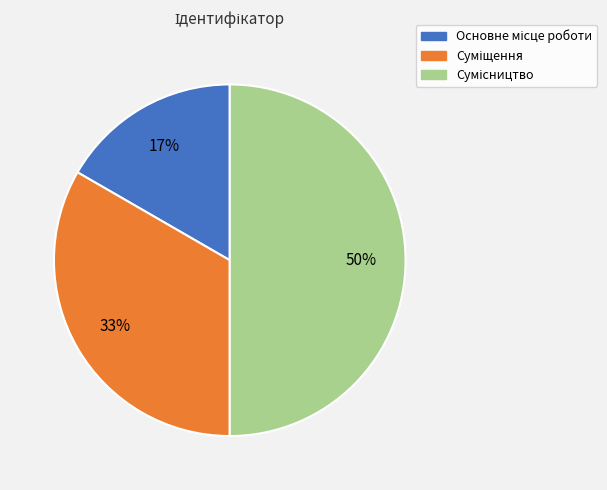

To the nearest percent, what is the difference between the largest and smallest slice percentages?

33%